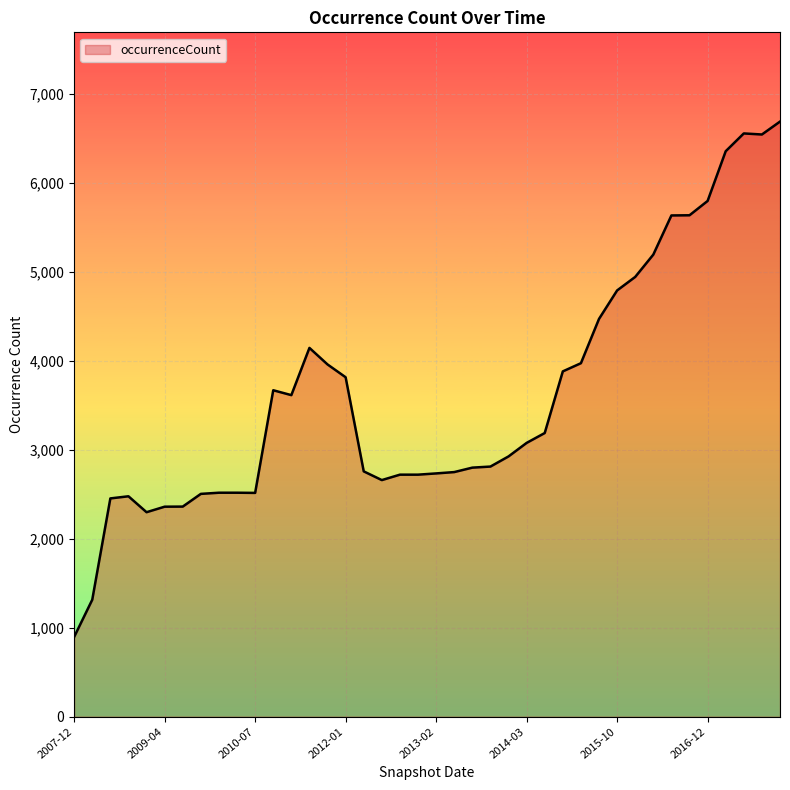

What is the difference between the maximum and minimum values?

5793